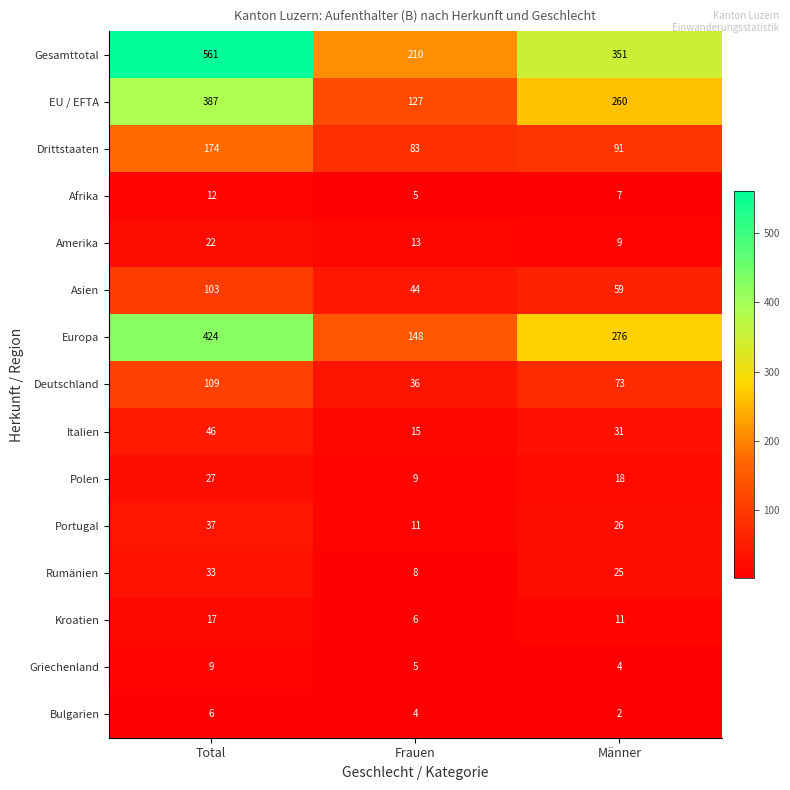

What is the sum of all Deutschland values?

218